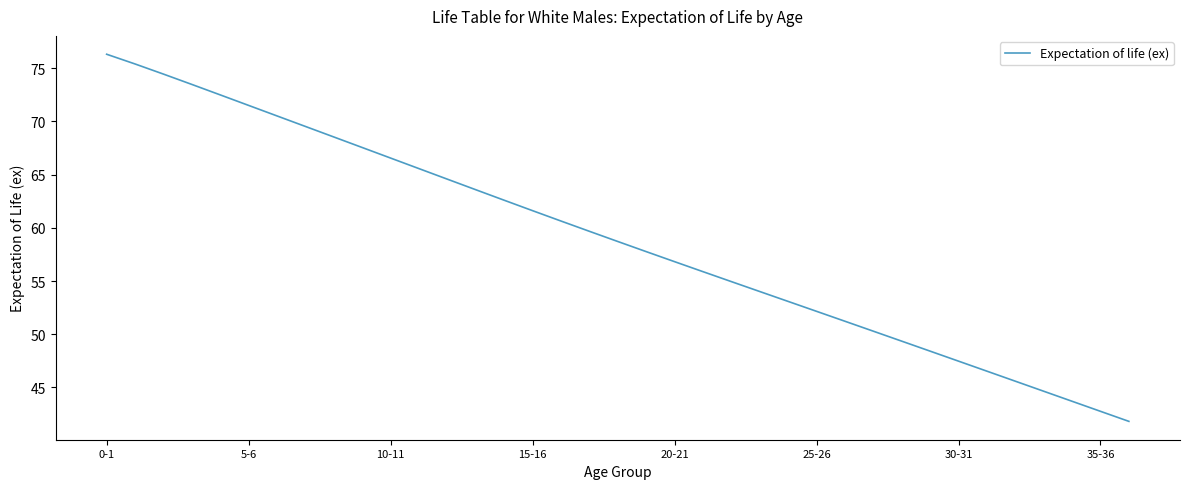

How many categories are shown in the chart?

37